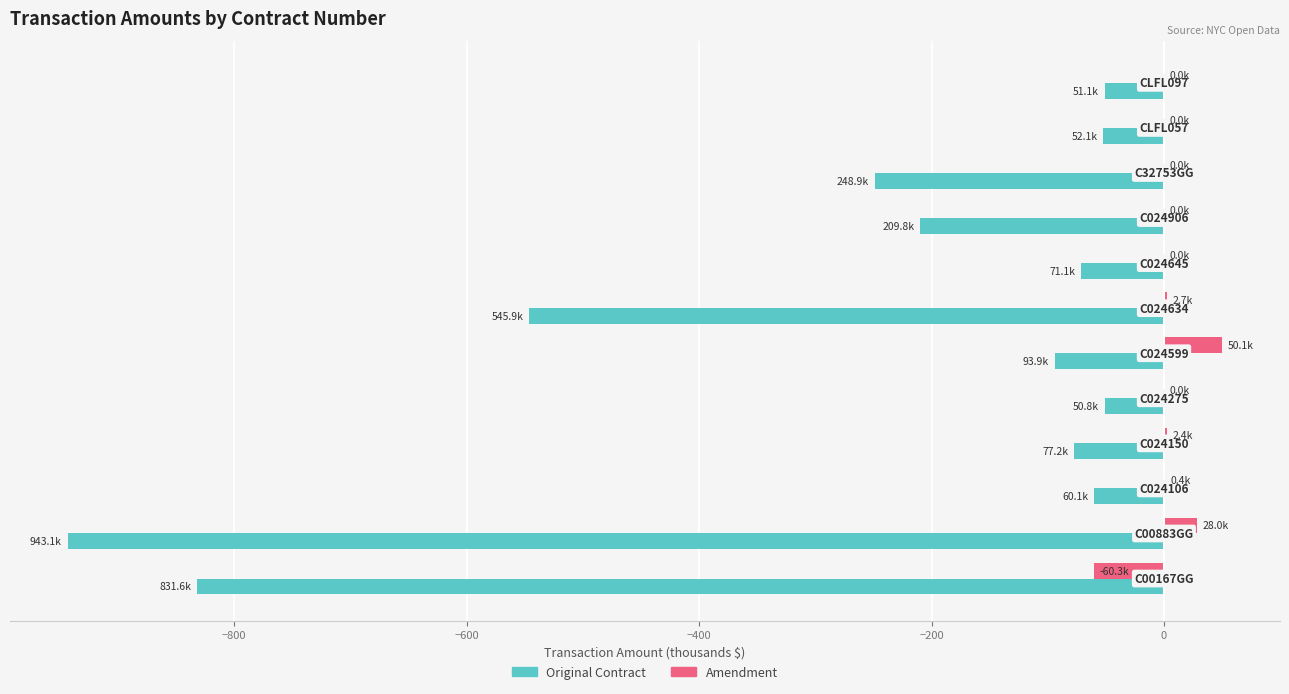

Which series has the largest total across all categories?

Amendment